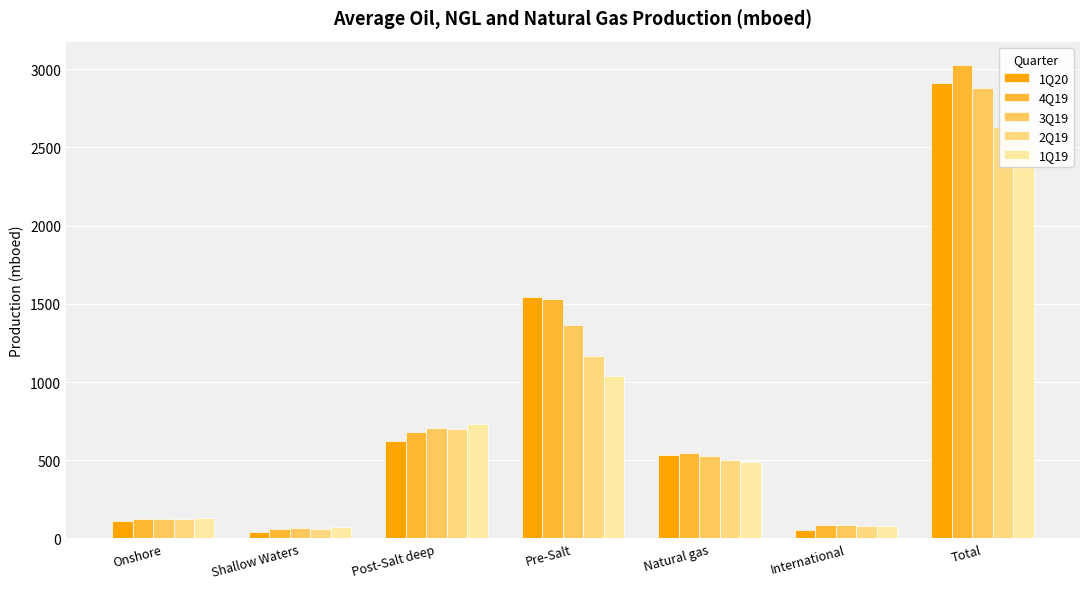

What is the spread (max minus min) of values at Total?

487